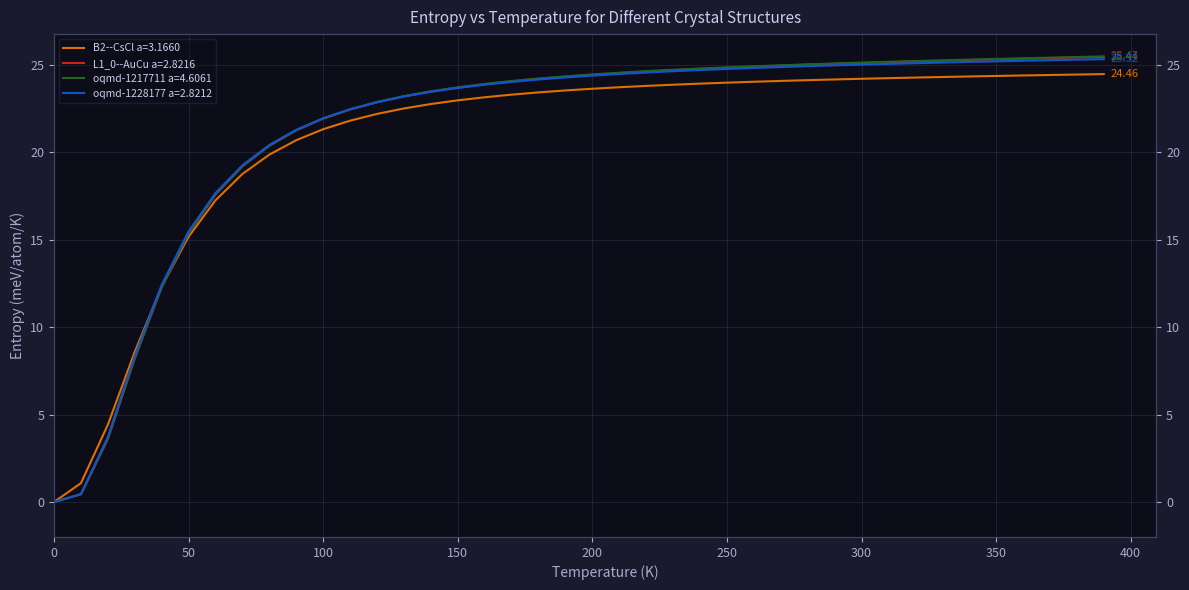

What is the spread (max minus min) of values at 350?

1.0